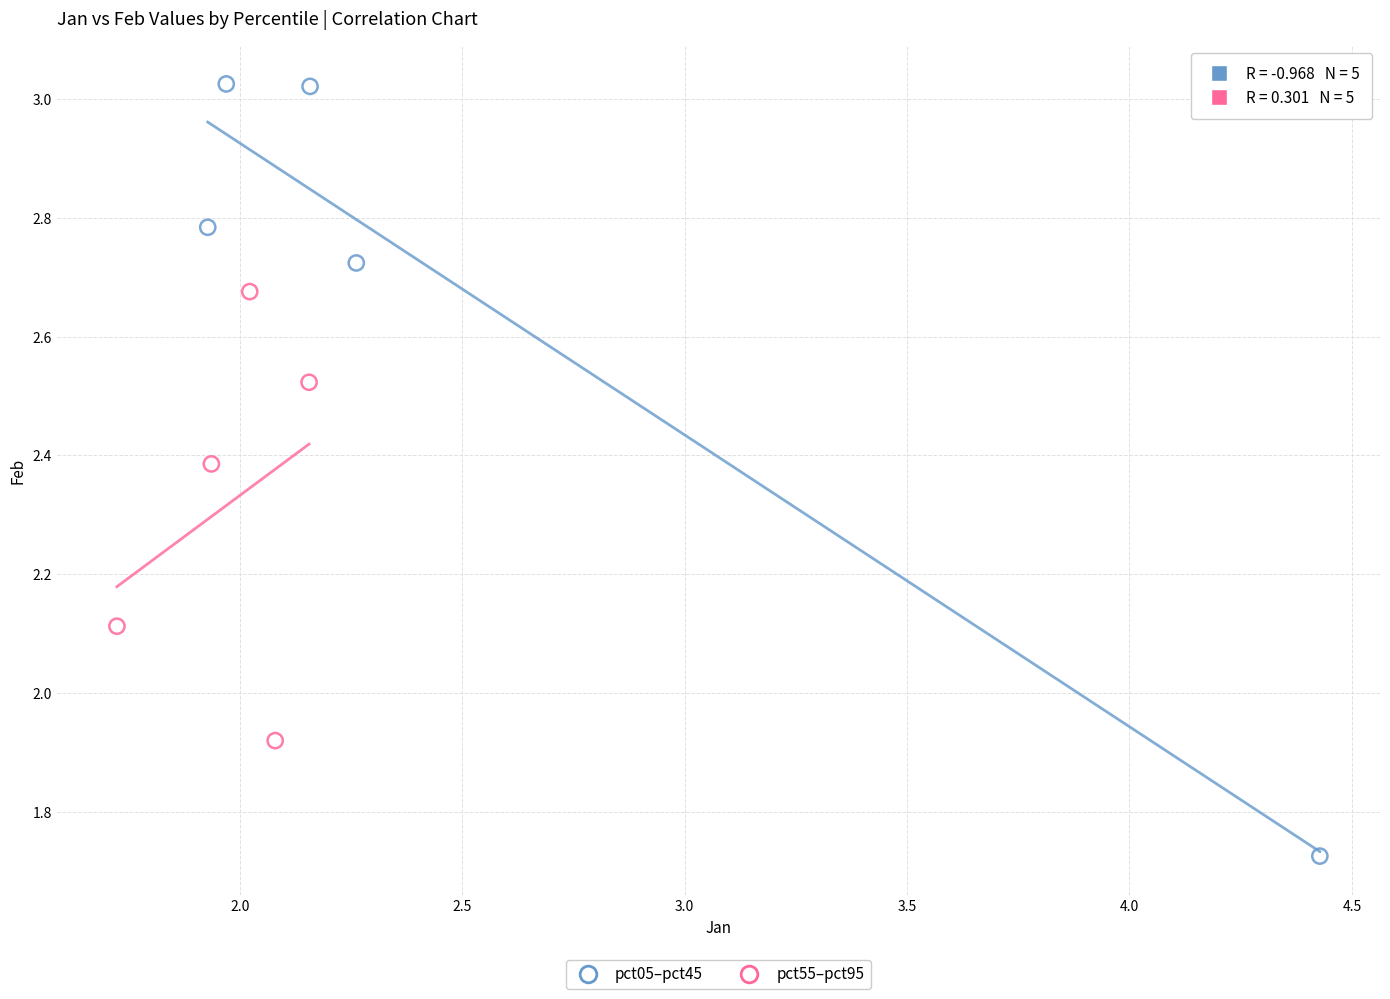

Which series has the widest spread of Y values?

pct05–pct45